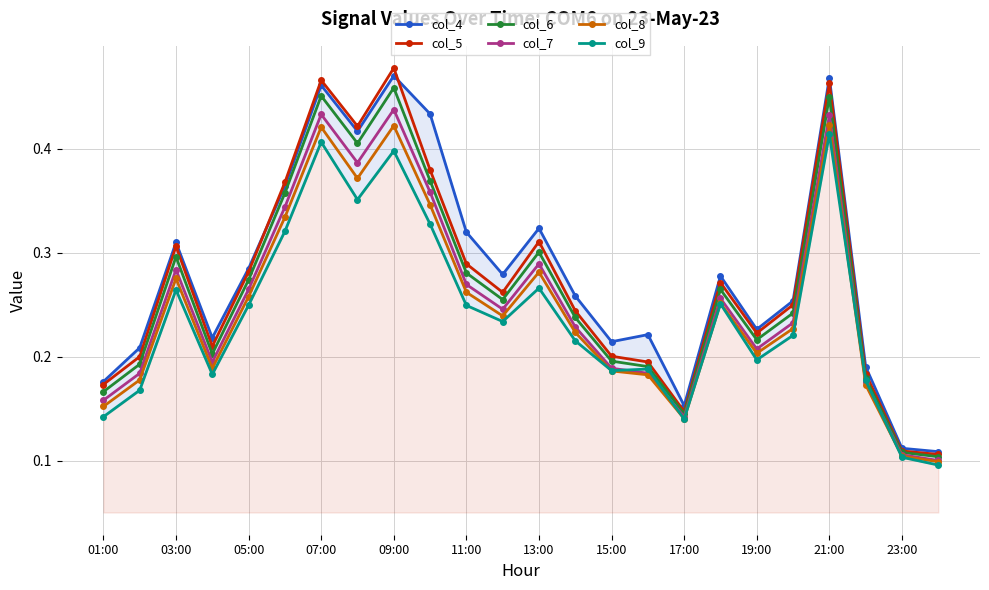

True or false: col_7 has a value of 0.5 at 03:00.

False